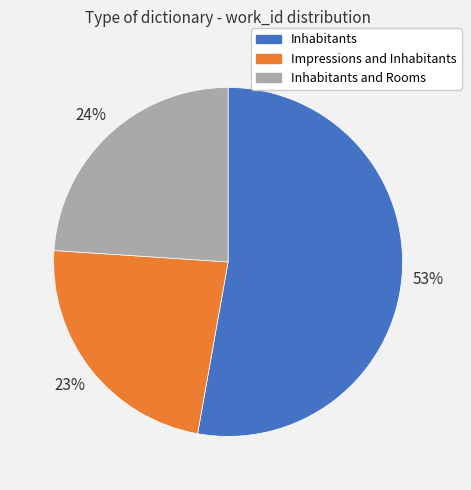

To the nearest percent, what is the average slice percentage?

33%